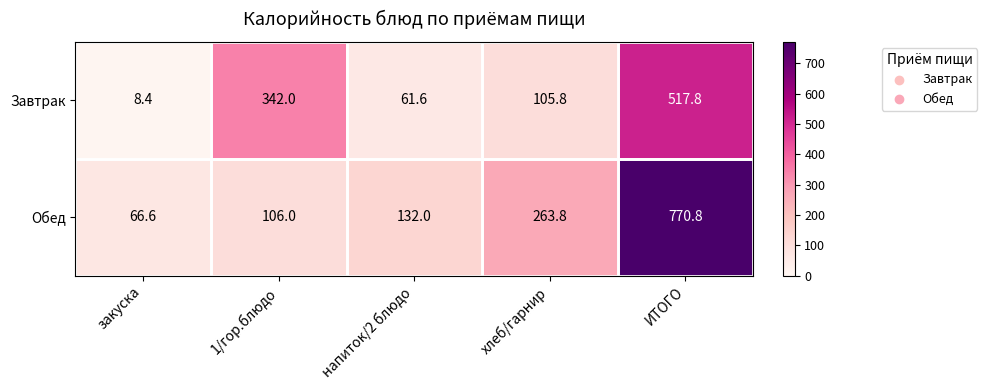

How many values in the Завтрак series exceed 105?

3